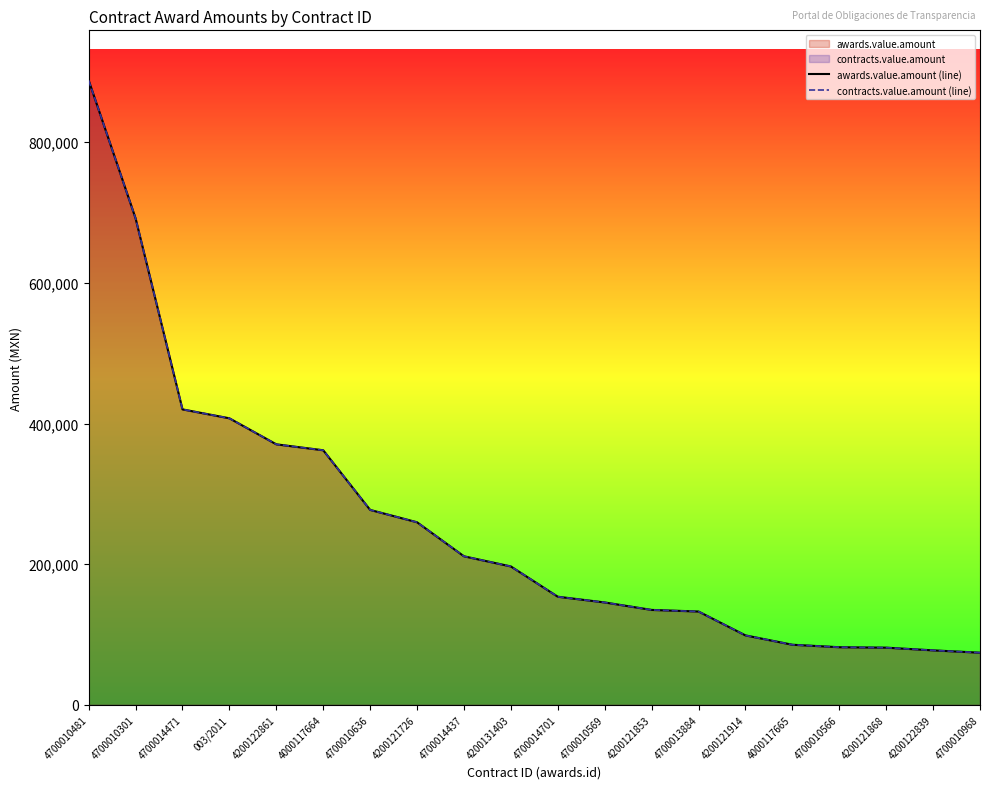

Which series has the largest total across all categories?

awards.value.amount (line)